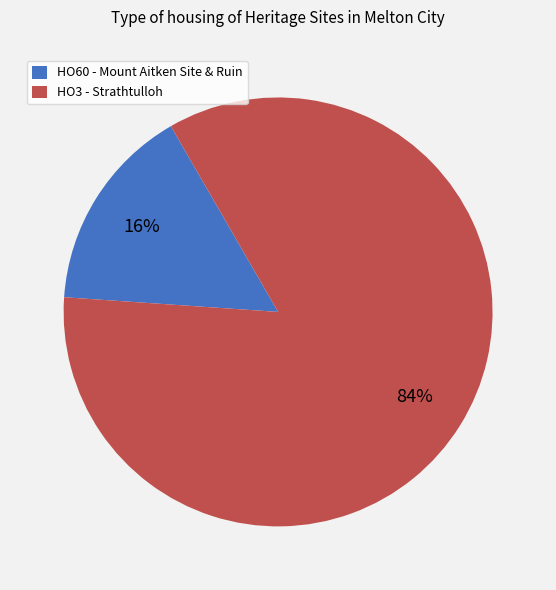

To the nearest percent, what portion does HO60 - Mount Aitken Site & Ruin represent?

16%